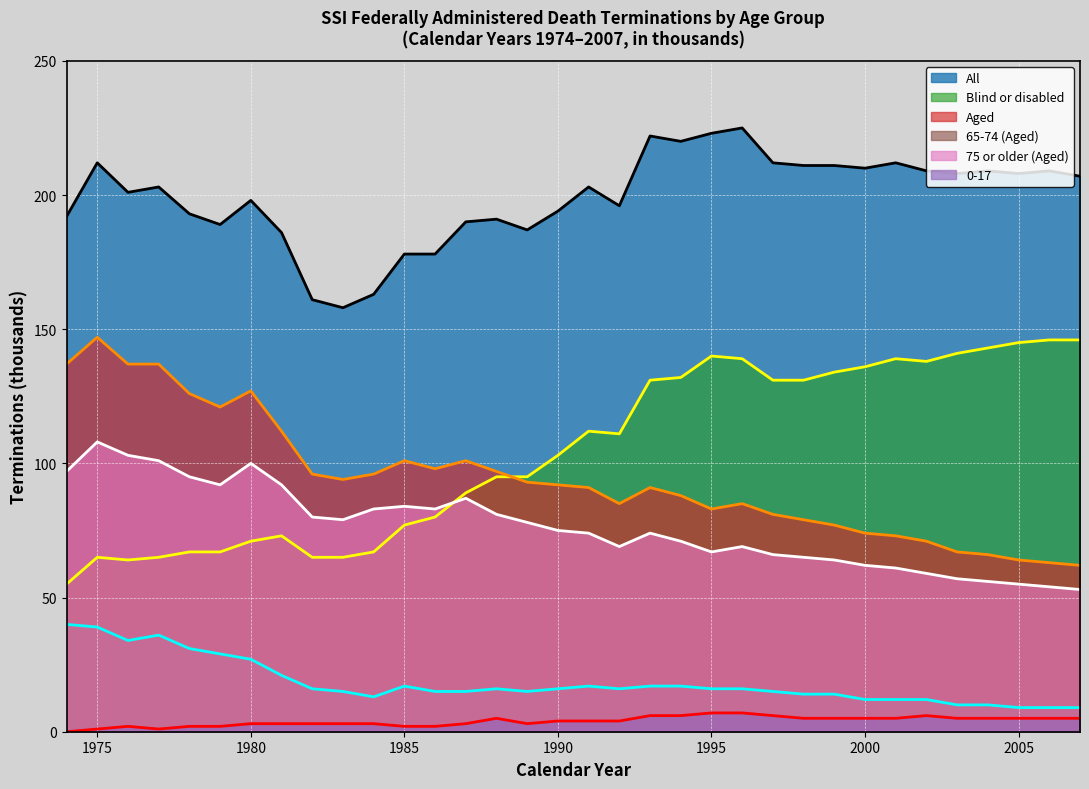

At 2007, list the series in order from smallest to largest.

0-17, 65-74 (Aged), 75 or older (Aged), Aged, Blind or disabled, All